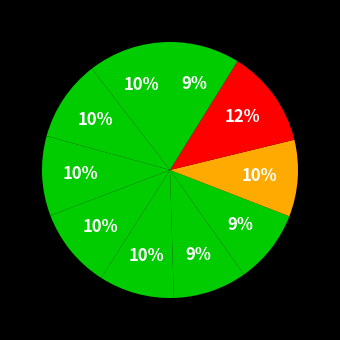

Which category has the smallest portion of the pie?

Milwaukee Bucks